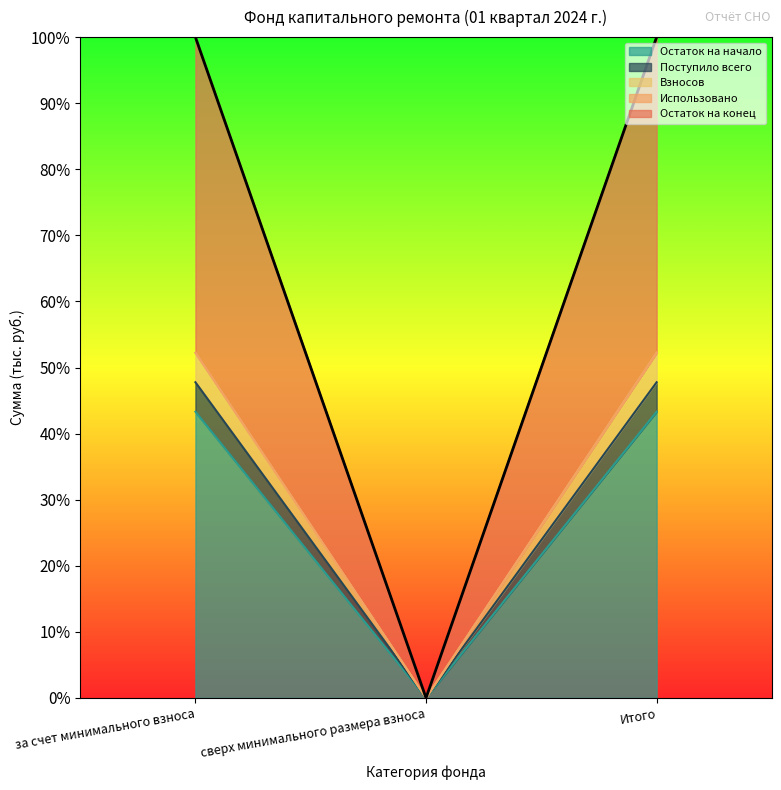

How many data points in Взносов are less than 52?

1